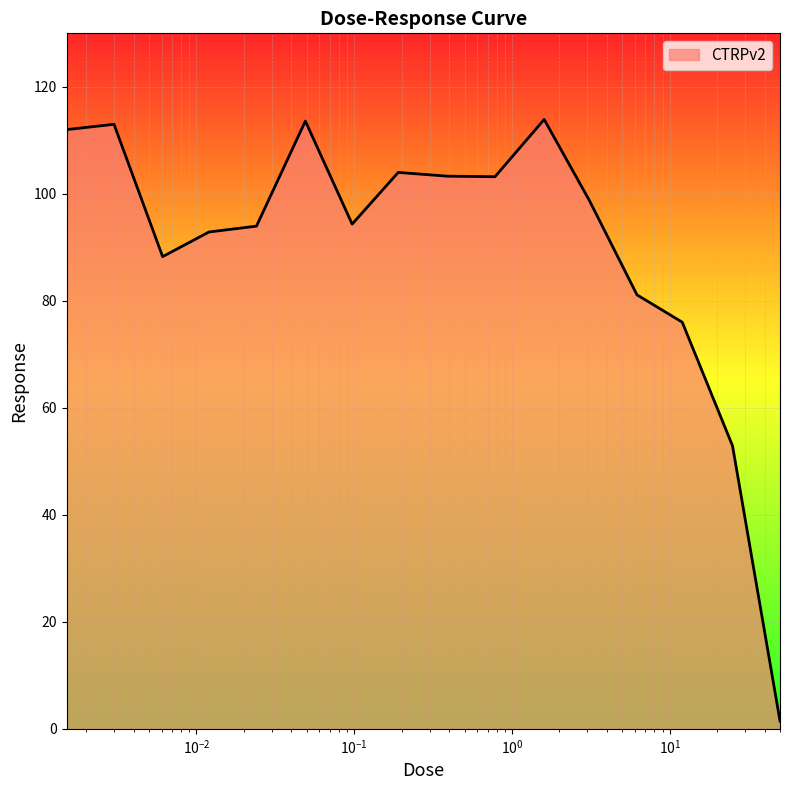

What is the maximum value shown in the chart?

113.9